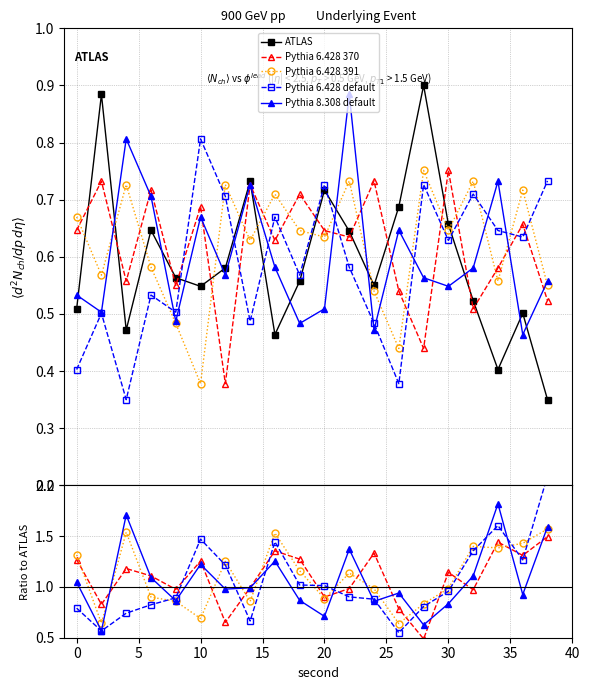

True or false: ATLAS and Pythia 6.428 default intersect in this chart.

True